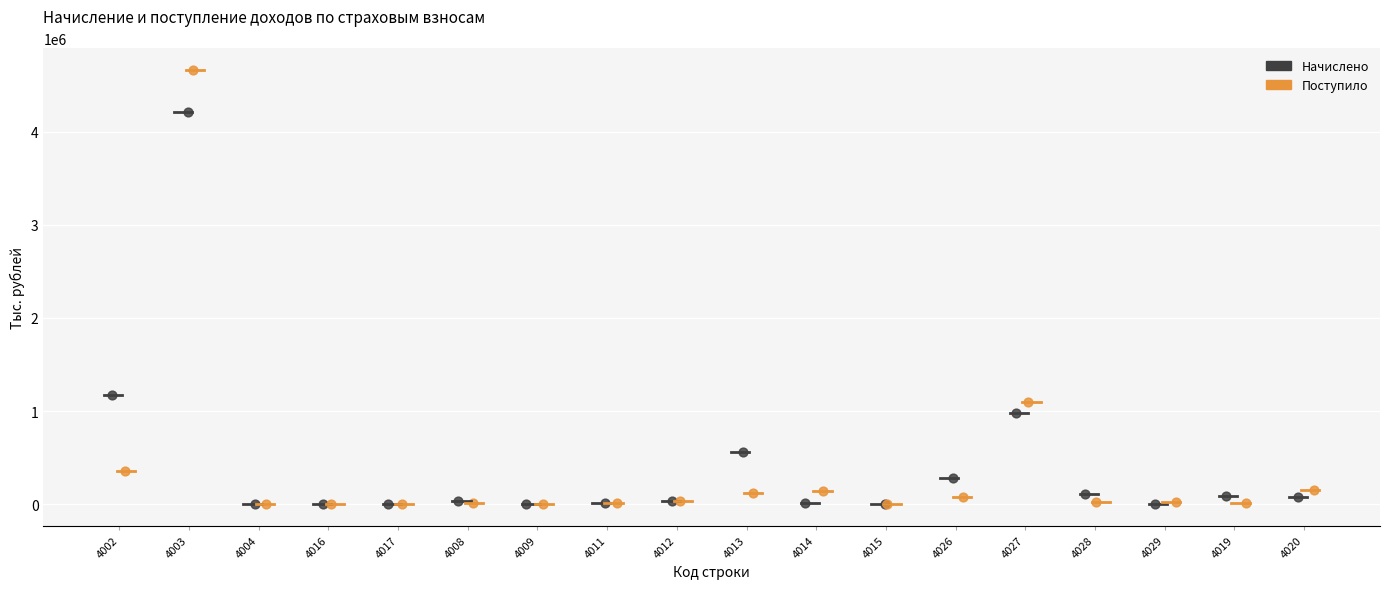

Which series contains the highest Y value?

Поступило